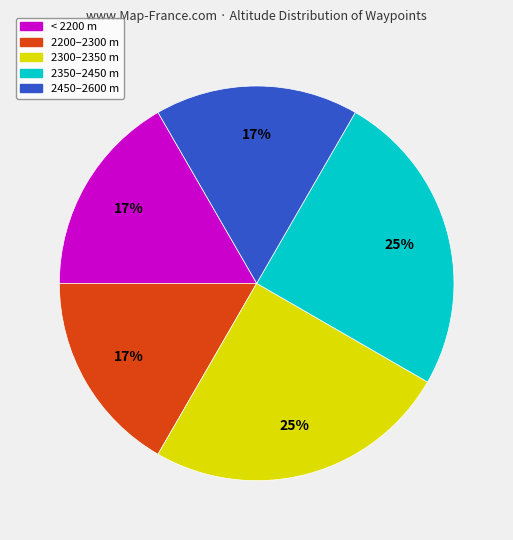

To the nearest percent, what is the average slice percentage?

20%